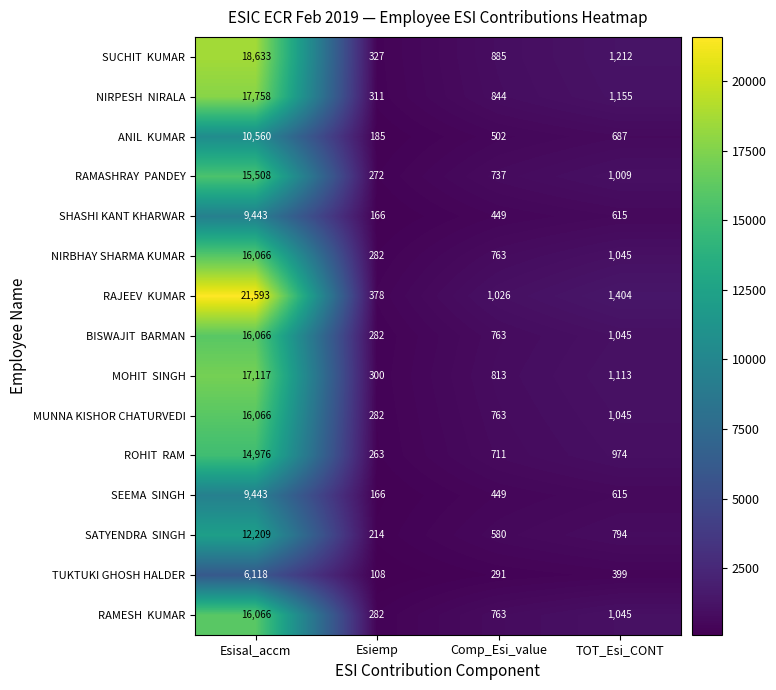

What is the average value of the MUNNA KISHOR CHATURVEDI series?

4539